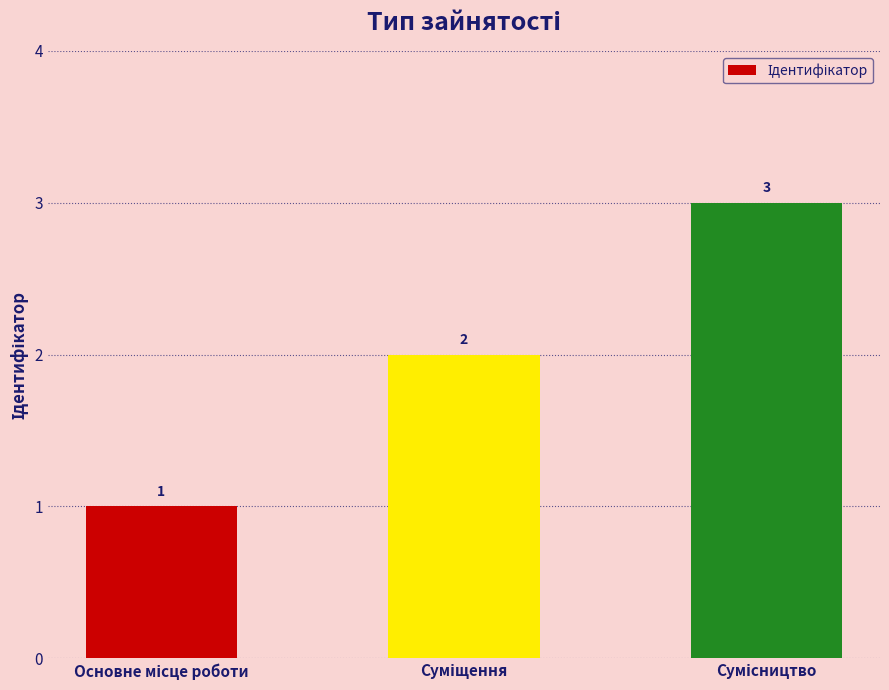

What is the sum of all values?

6